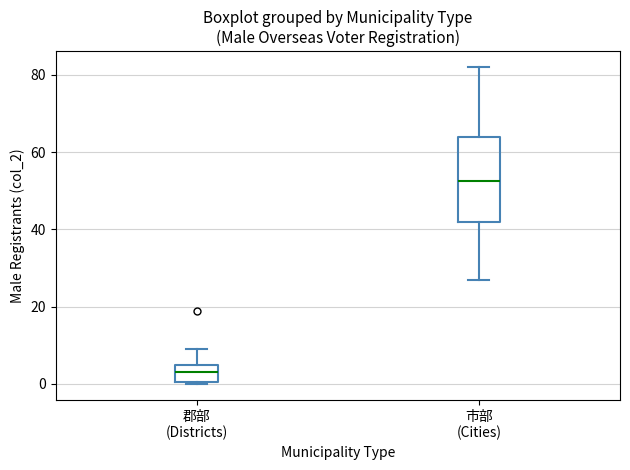

Which box is the tallest, from its lower edge to its upper edge?

市部 (Cities)